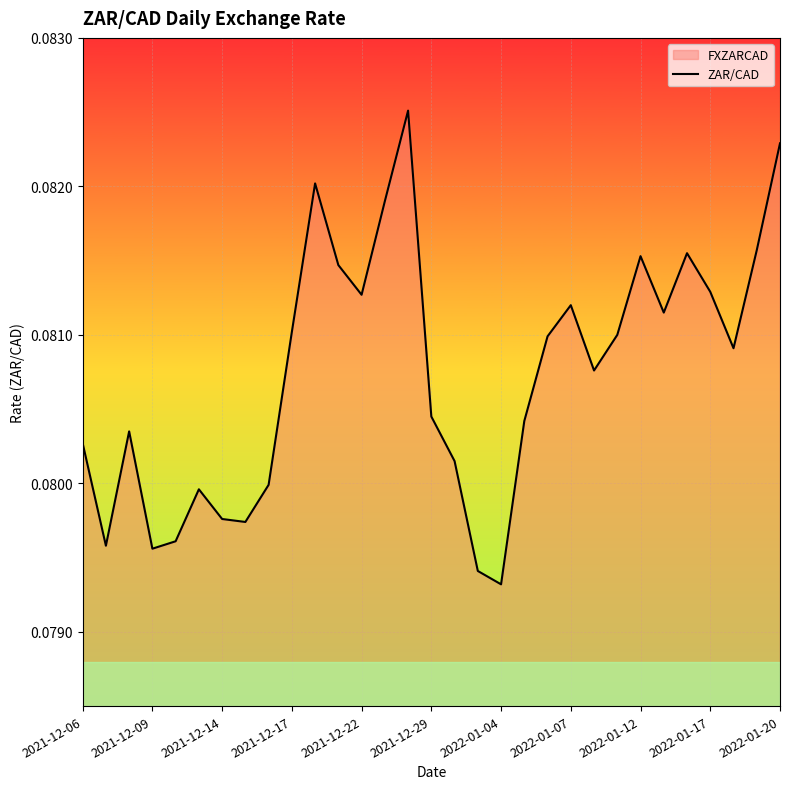

Between 2021-12-17 and 2021-12-14, which is larger?

2021-12-17